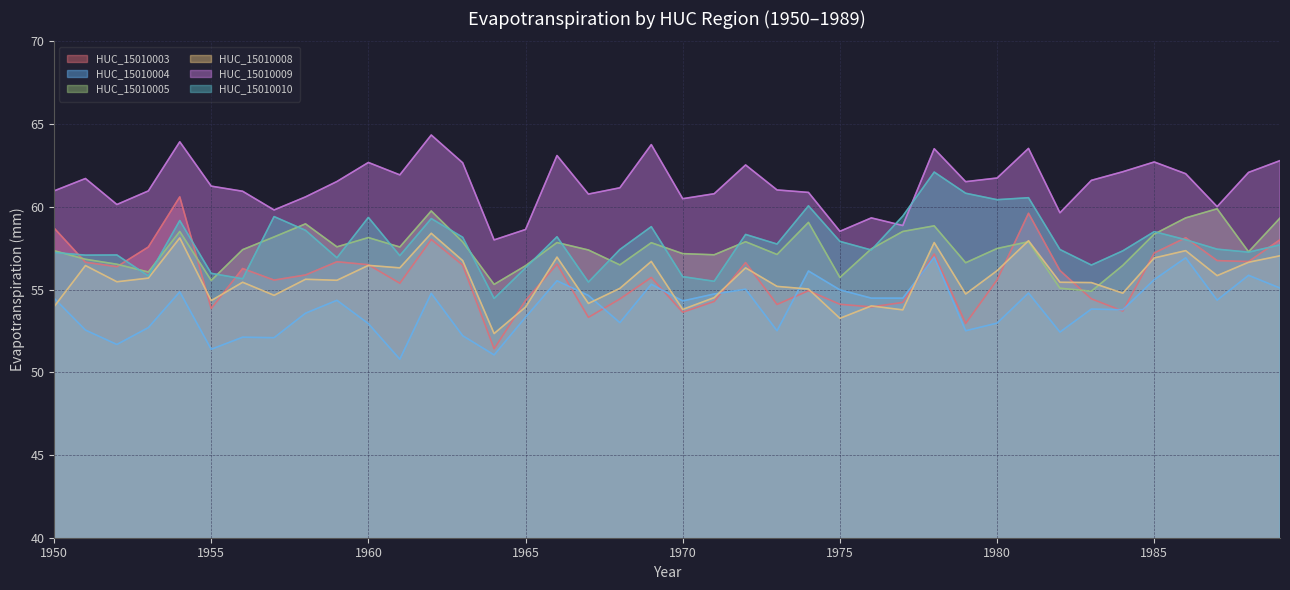

True or false: HUC_15010010 has more than 0 points higher than both neighbors.

True